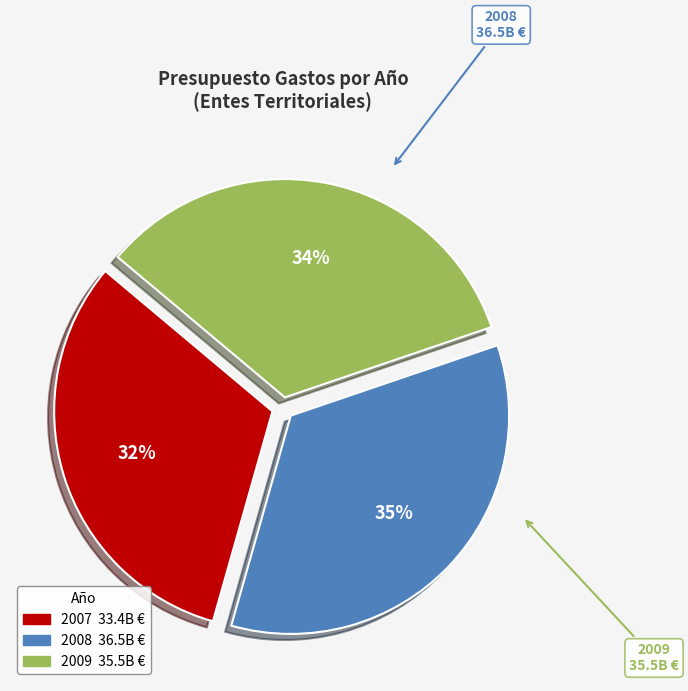

Does any single category account for the majority?

No